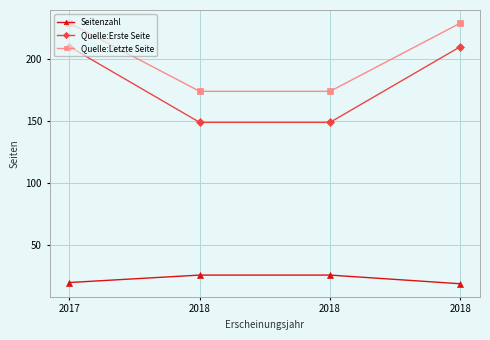

What are all the series names shown in the legend?

Seitenzahl, Quelle:Erste Seite, Quelle:Letzte Seite